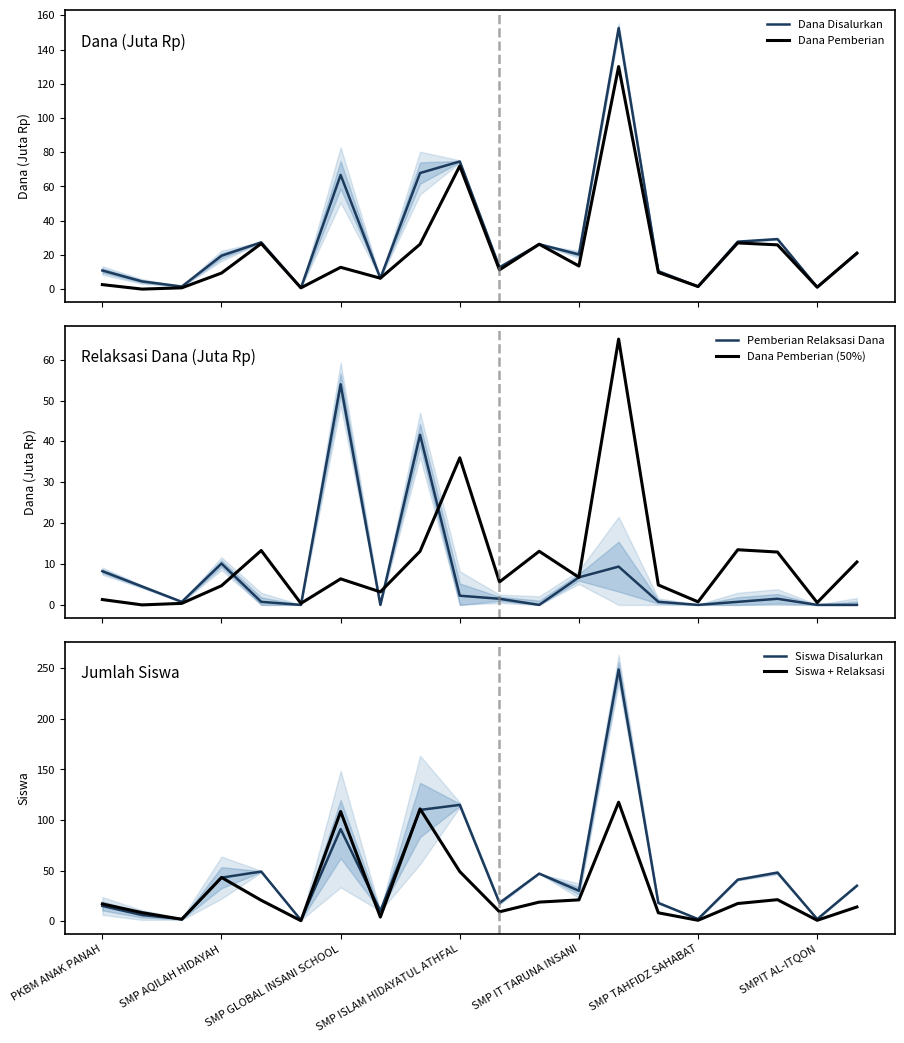

Where is Siswa Disalurkan nearest to the value 125?

SMP ISLAM HIDAYATUL ATHFAL